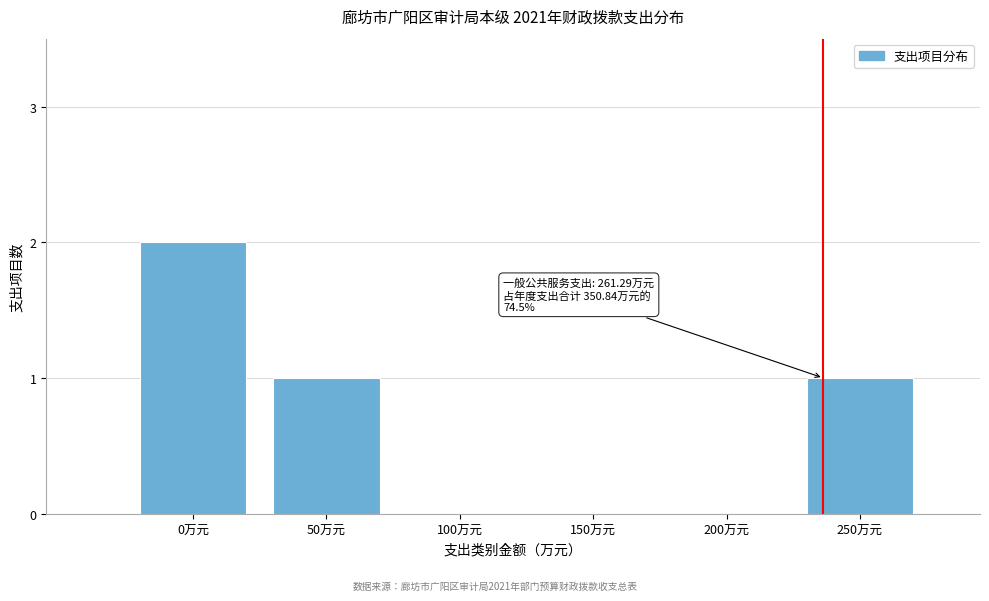

Reading left to right, list all the values displayed in this chart.

0万元=2	50万元=1	100万元=0	150万元=0	200万元=0	250万元=1